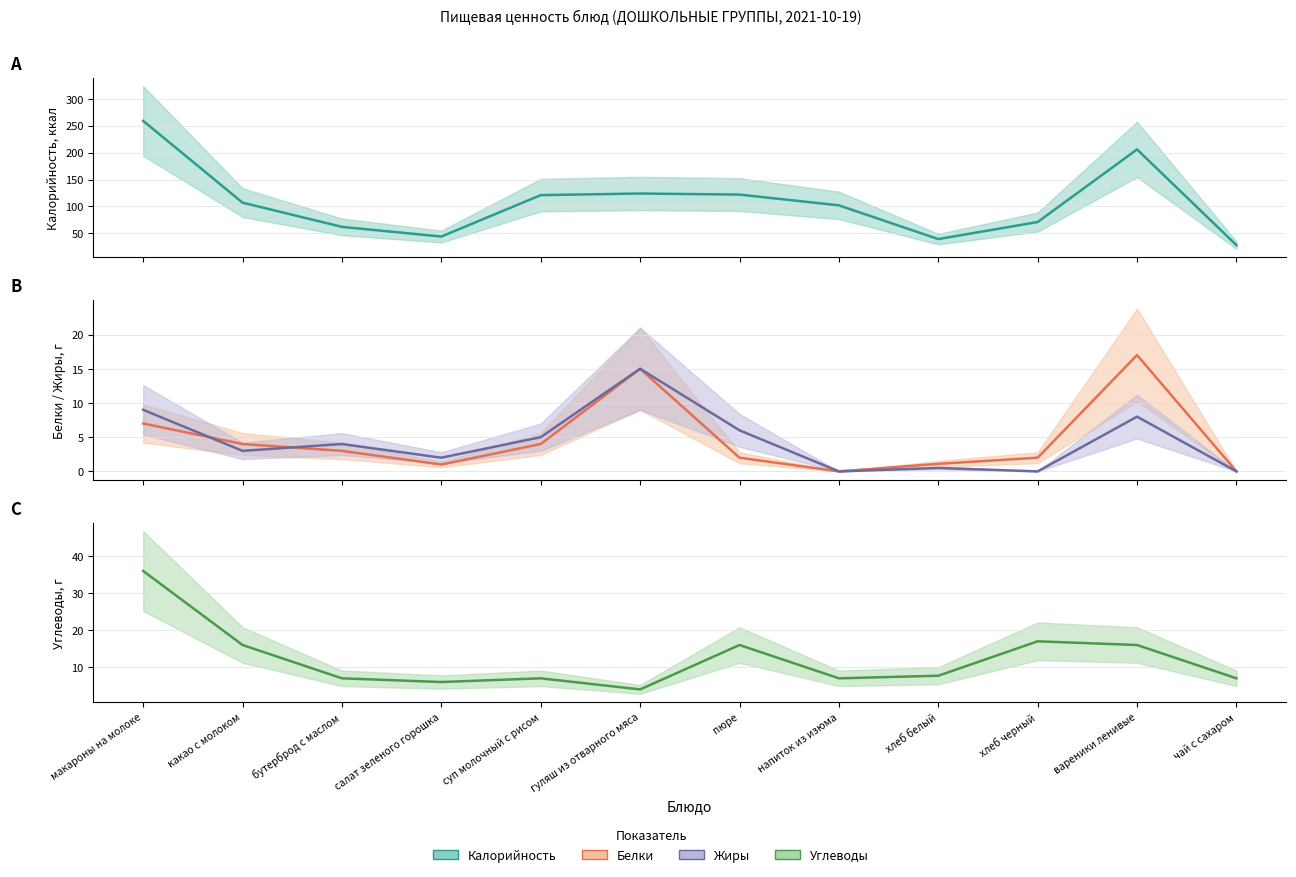

Rank the series at гуляш из отварного мяса from highest to lowest value.

Калорийность (центр), Белки (центр), Жиры (центр), Углеводы (центр)